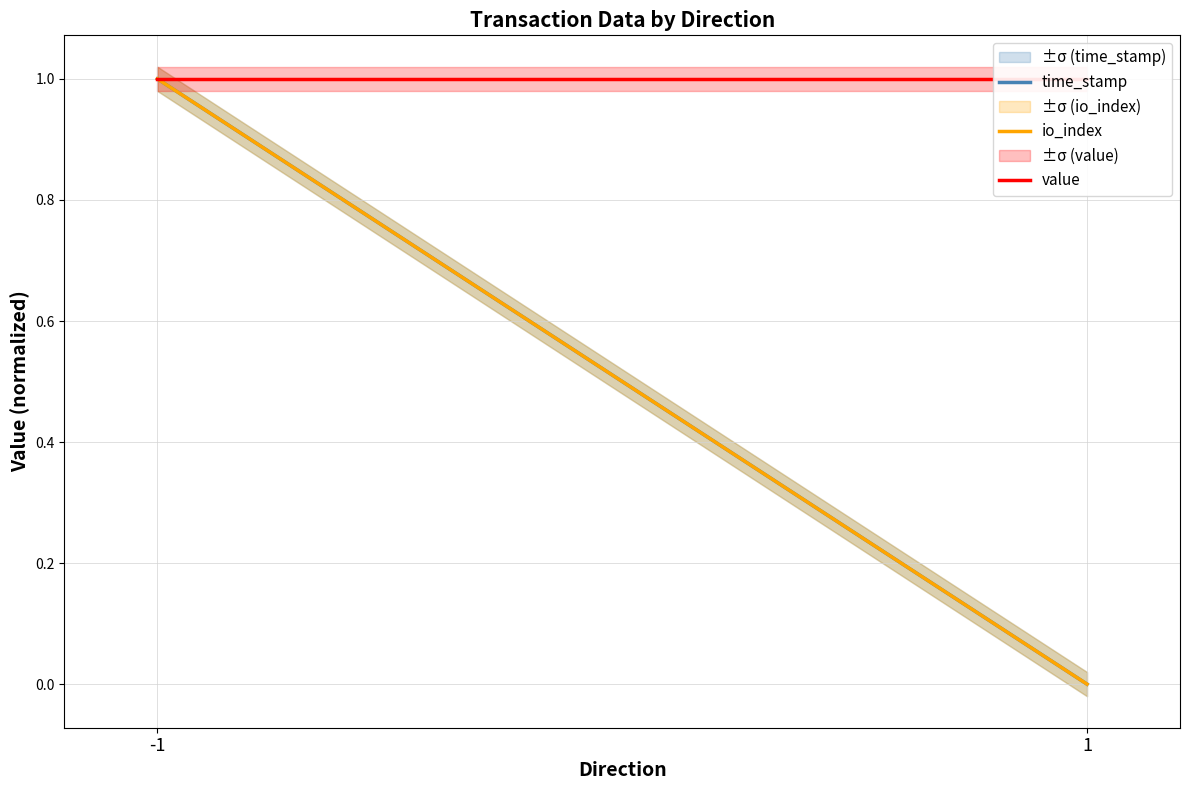

Is it true that value equals 1 at 1?

False